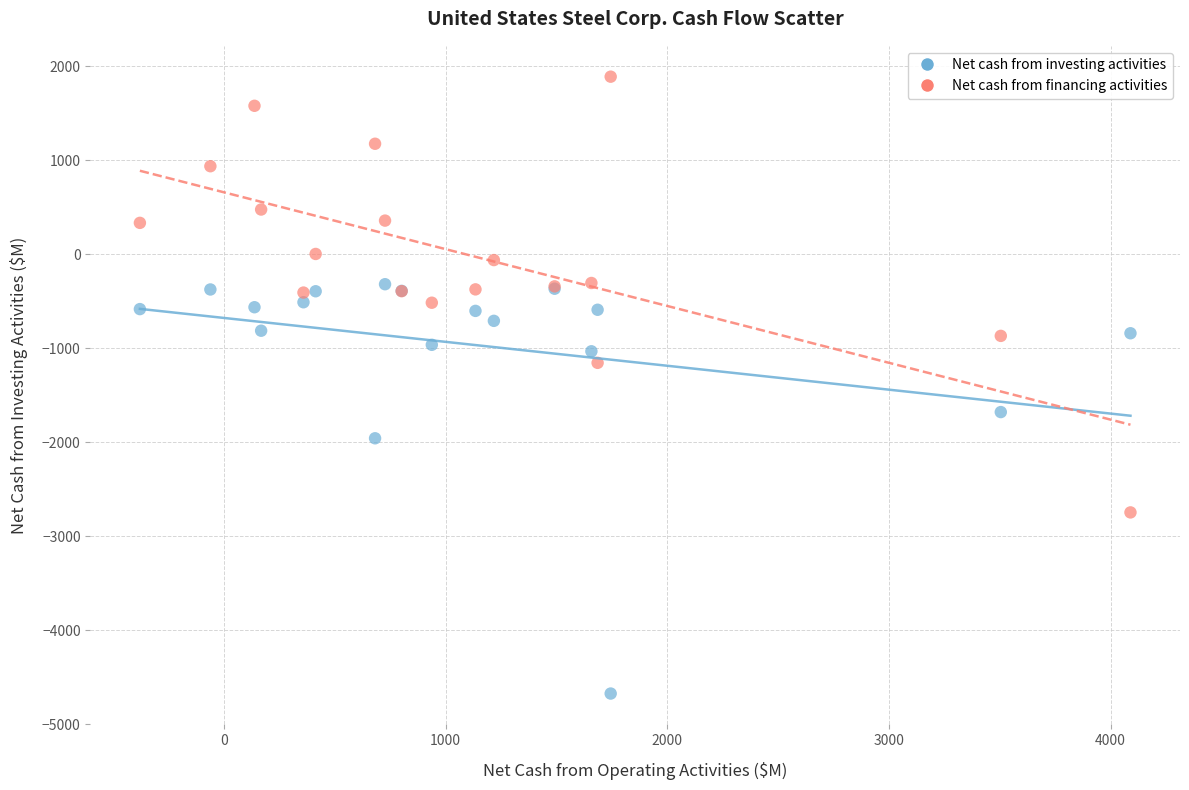

Which series contains the lowest Y value?

Net cash from investing activities